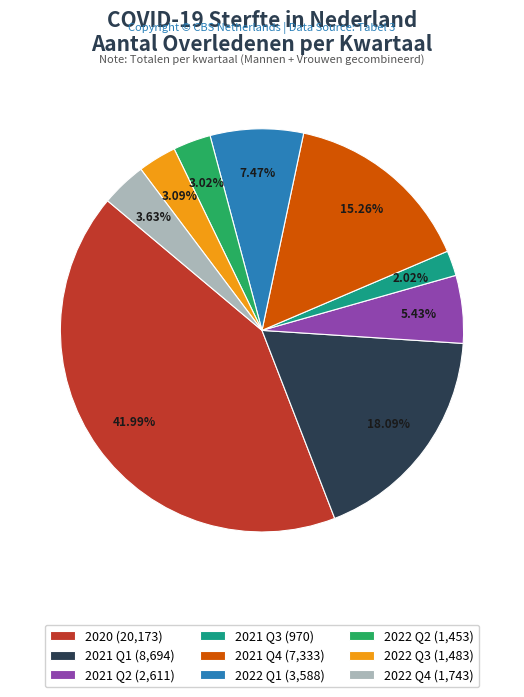

Is there a majority slice in this chart?

No